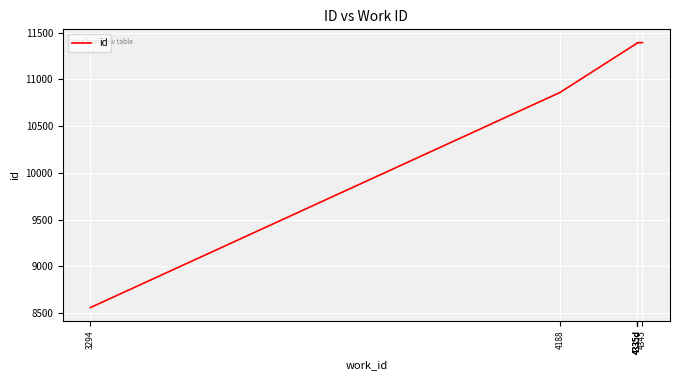

Which has a higher value, 3294 or 4345?

4345